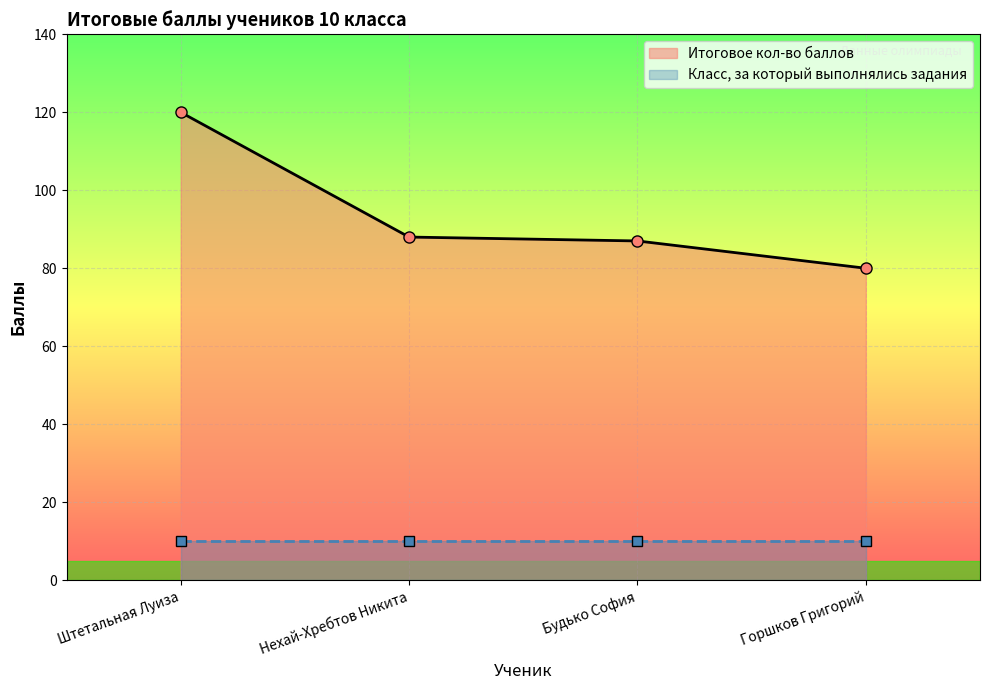

What position from the right is Штетальная Луиза?

4